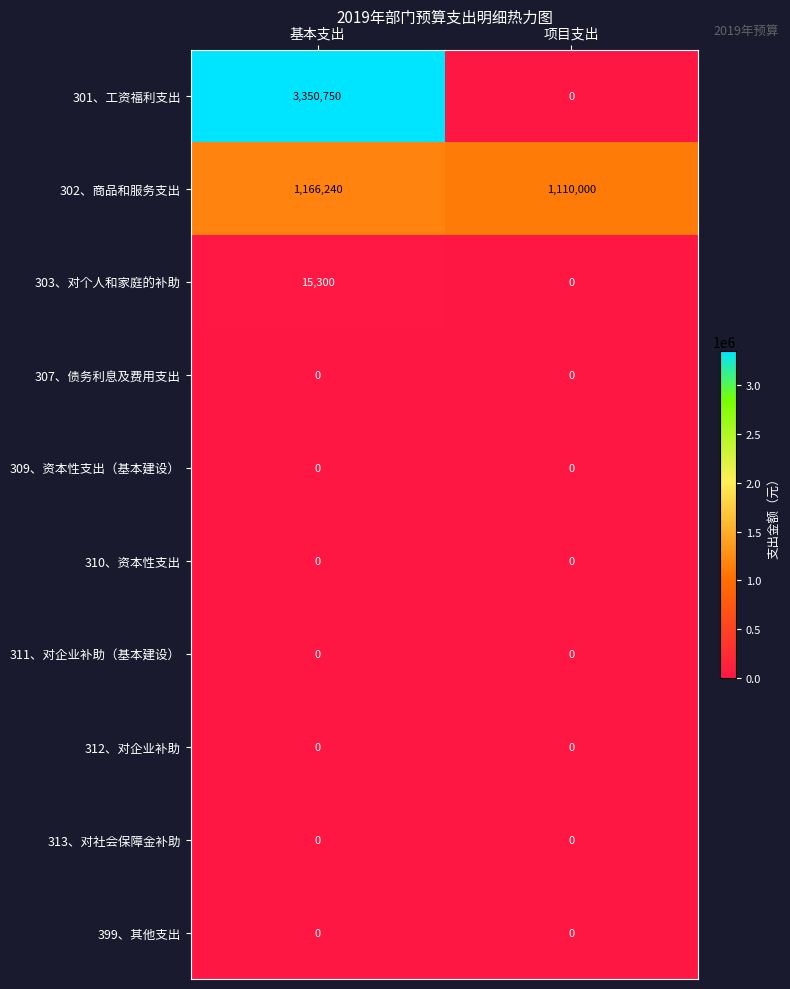

Which series has the largest total across all categories?

301、工资福利支出